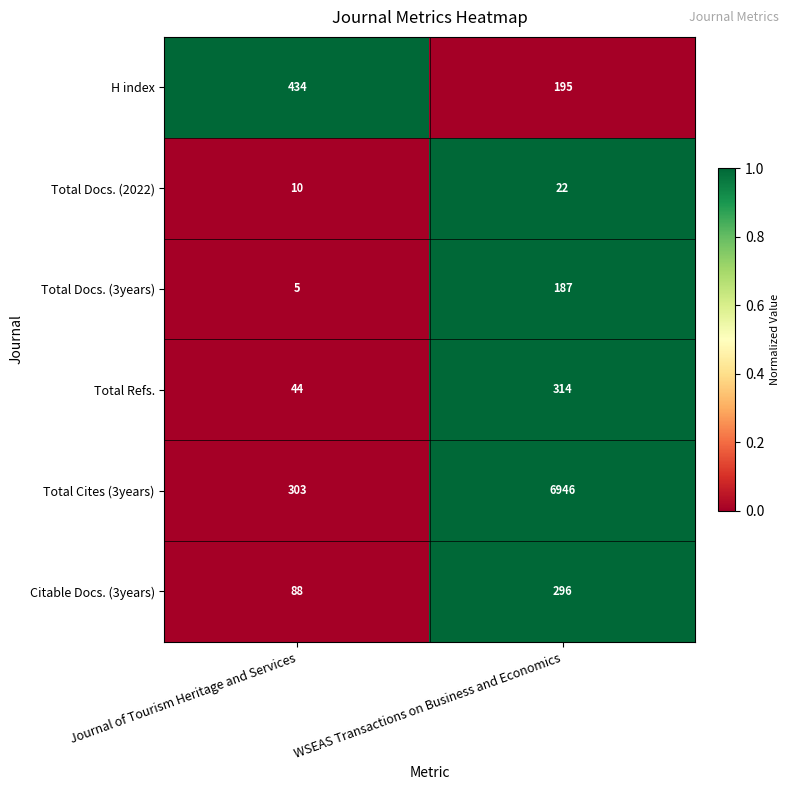

What is the difference between the maximum and minimum values in the Total Refs. series?

270